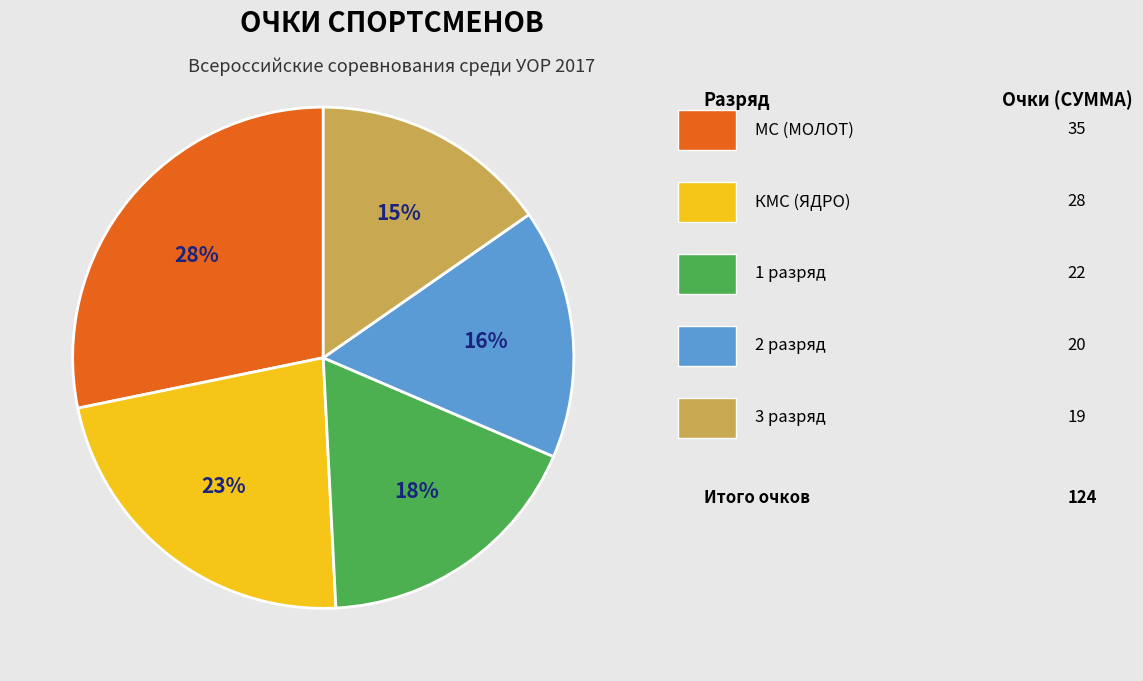

Count the number of slices in the pie.

5